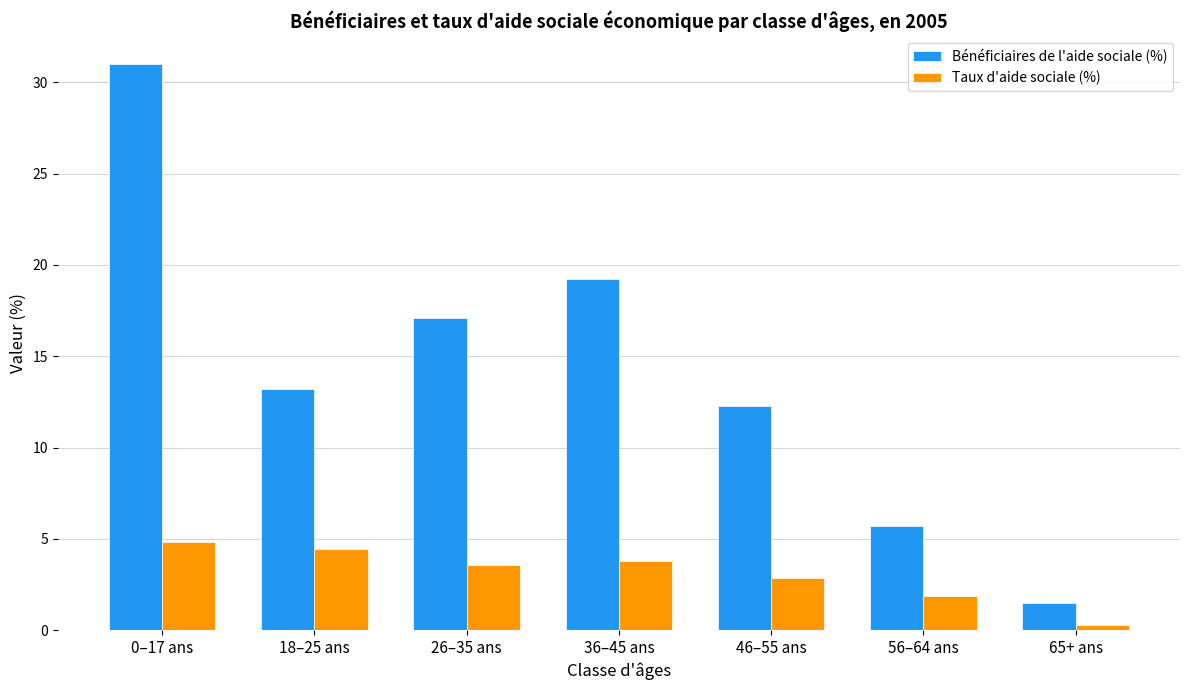

Reading left to right, transcribe all the data shown in this chart.

Bénéficiaires de l'aide sociale (%): 0–17 ans=31.0	18–25 ans=13.2	26–35 ans=17.1	36–45 ans=19.2	46–55 ans=12.3	56–64 ans=5.7	65+ ans=1.5
Taux d'aide sociale (%): 0–17 ans=4.8	18–25 ans=4.4	26–35 ans=3.6	36–45 ans=3.8	46–55 ans=2.9	56–64 ans=1.9	65+ ans=0.3